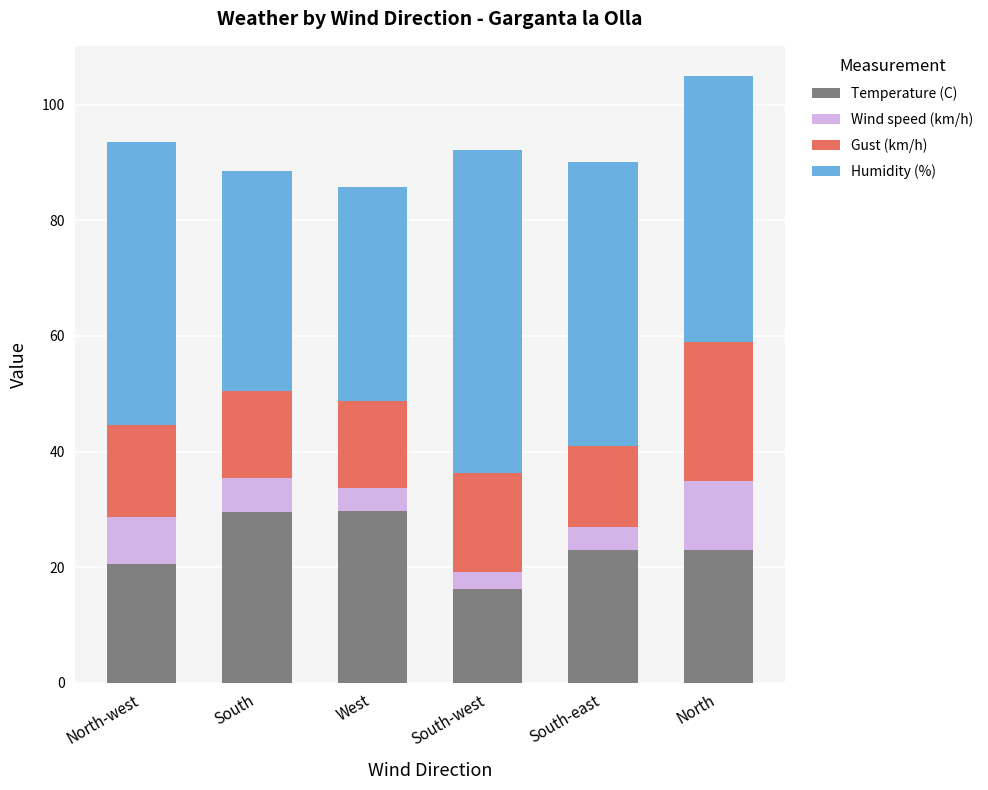

What is the maximum value for Temperature (C)?

29.7